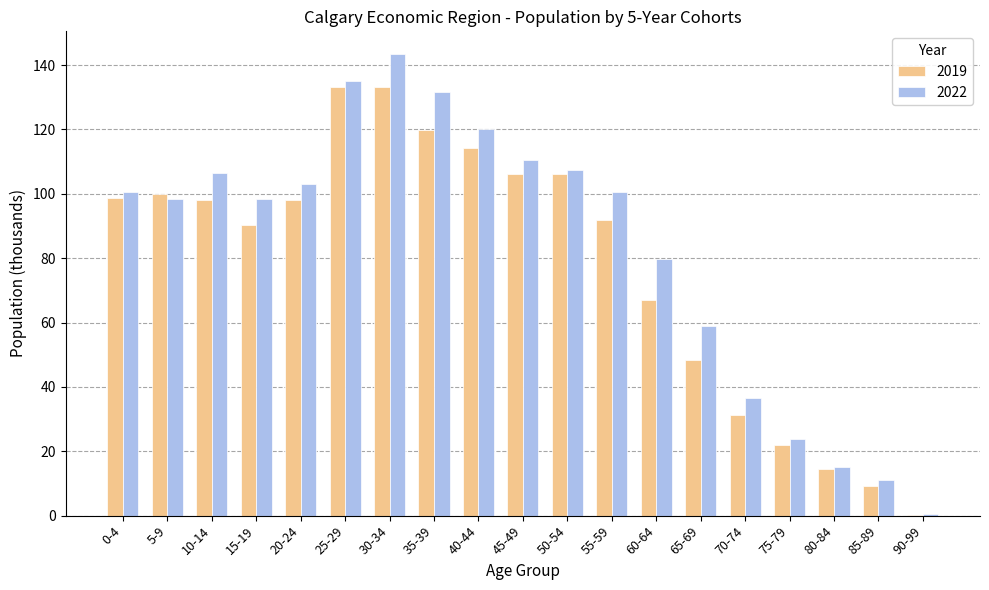

What is the difference between the 2022 values at 35-39 and 90-99?

131.0